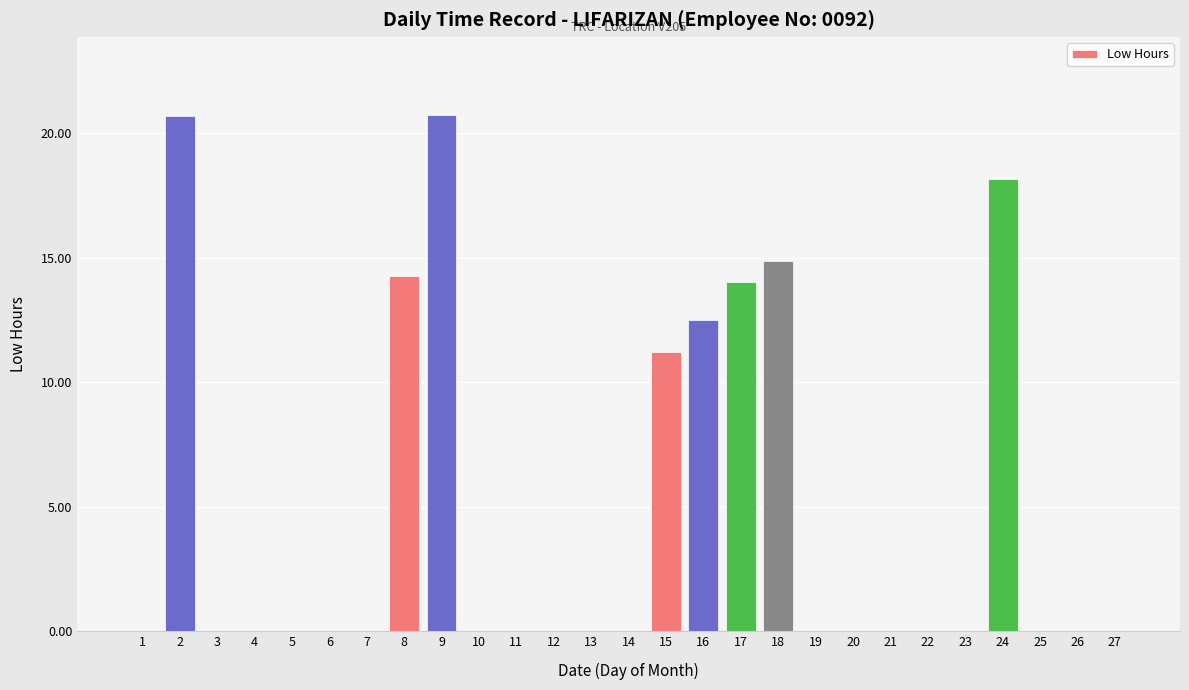

Where is the data nearest to the value 10?

15